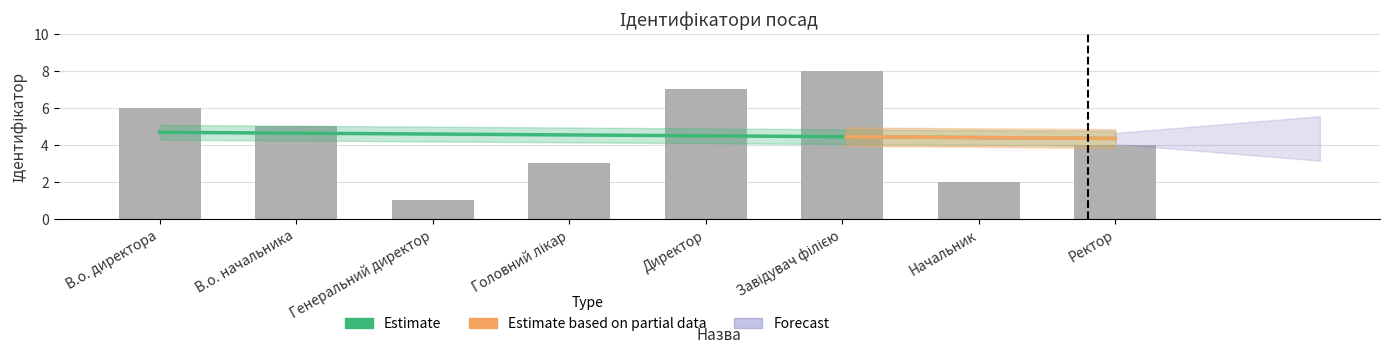

Which has a higher value, Генеральний директор or В.о. начальника?

В.о. начальника